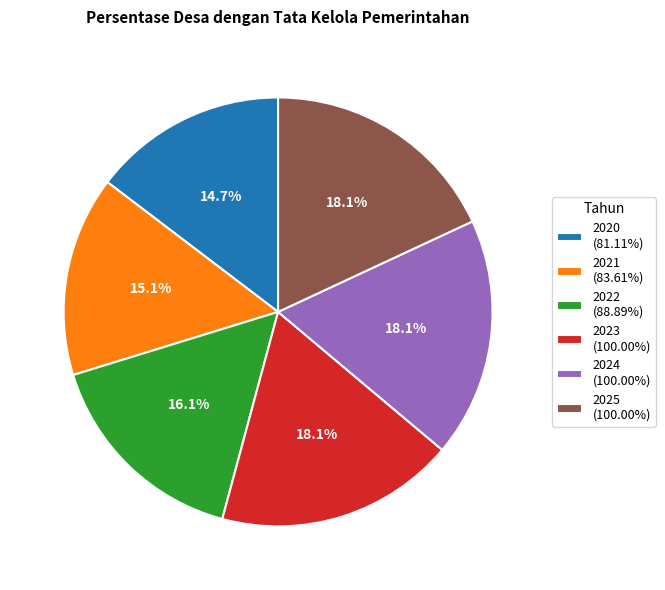

What percentage is the 2024 slice, to the nearest percent?

18%